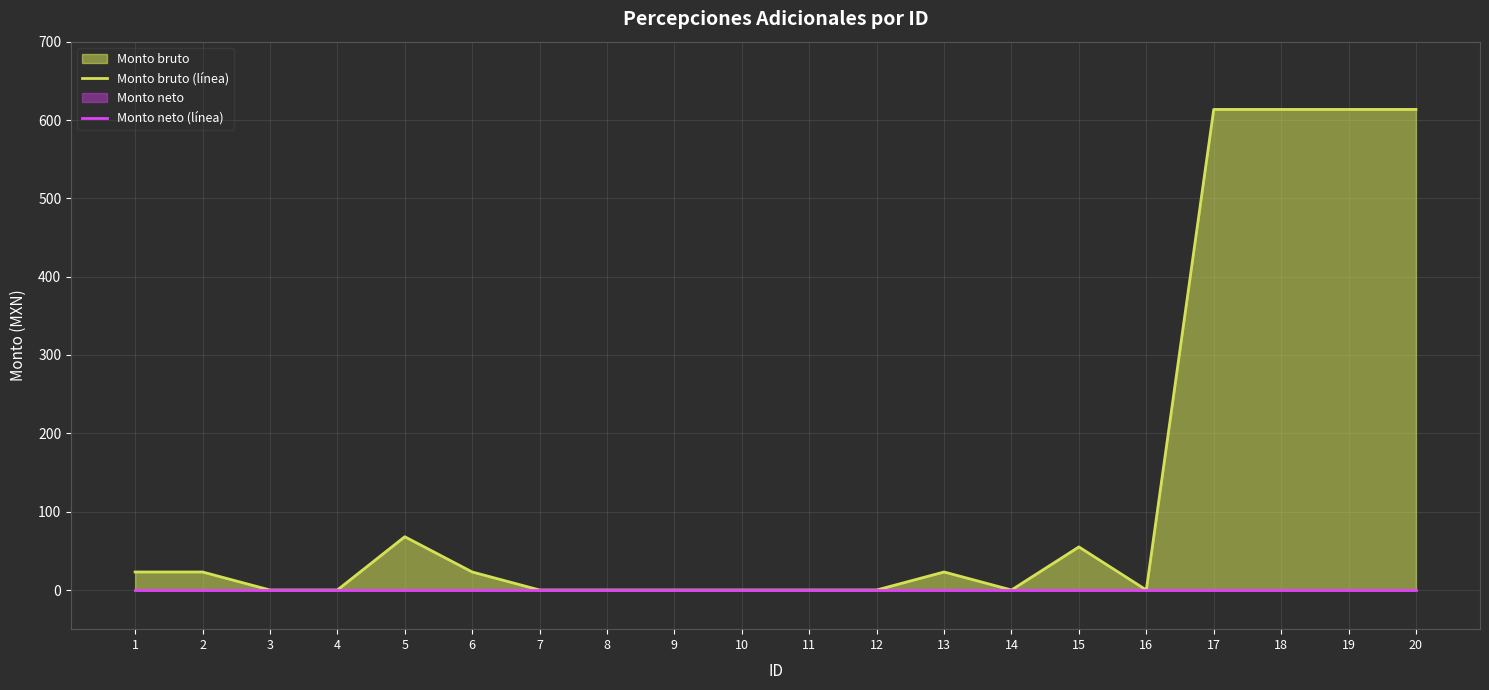

At how many categories does at least one series exceed 522?

4